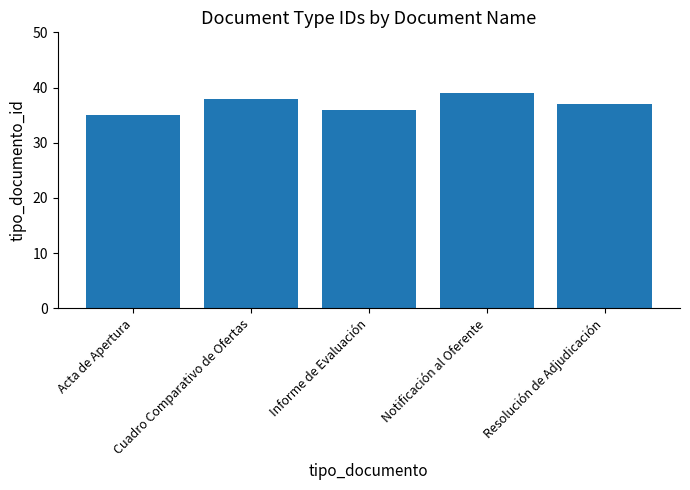

Are the bars horizontal?

No